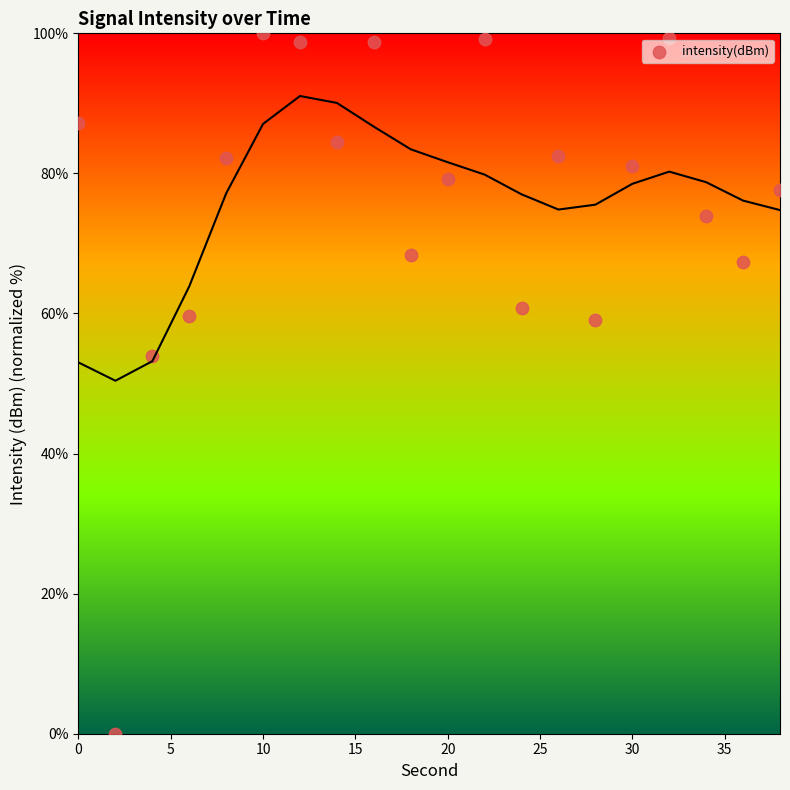

What is the range of X values (max minus min)?

38.0